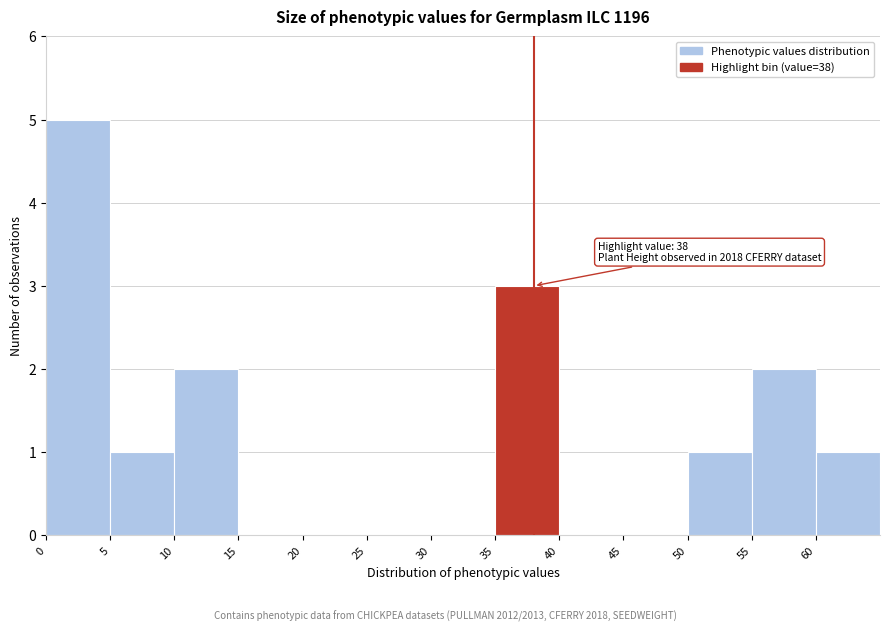

Which range on the x-axis has the tallest bar?

0 to 5